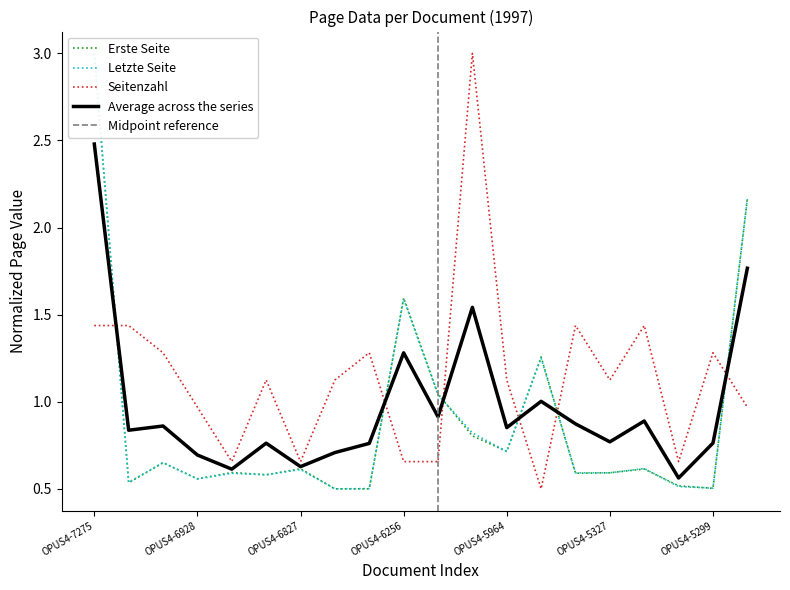

Does the chart display data point markers on the line(s)?

No